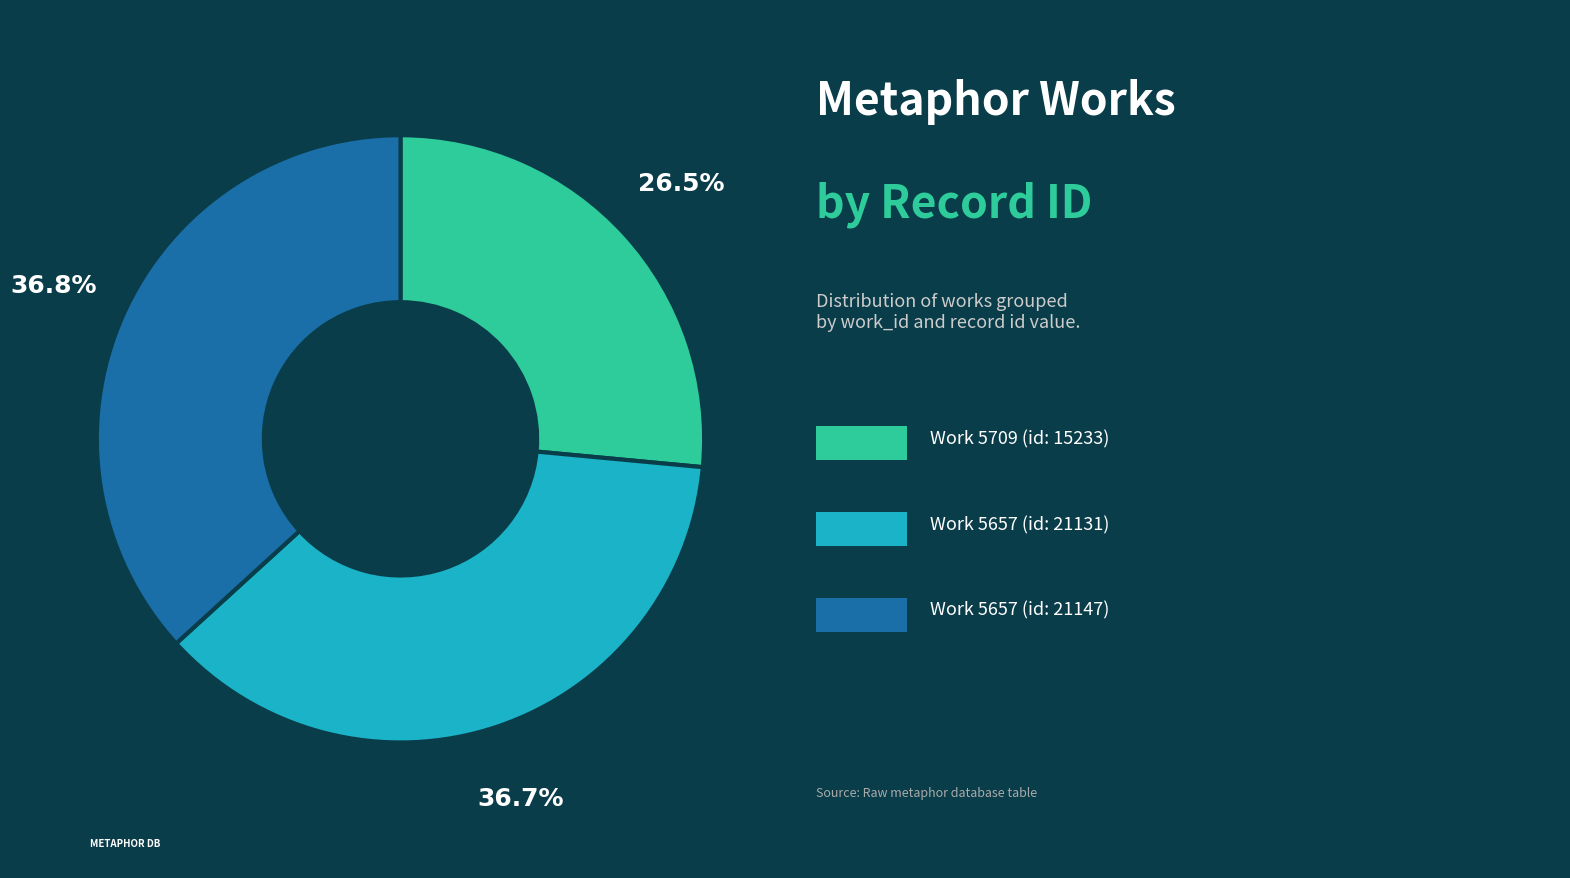

Count the number of slices in the pie.

3